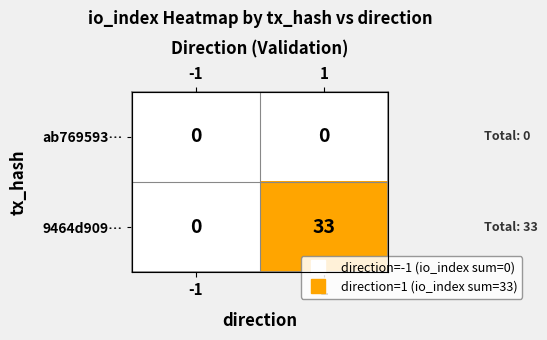

At how many categories does at least one series exceed 22?

1